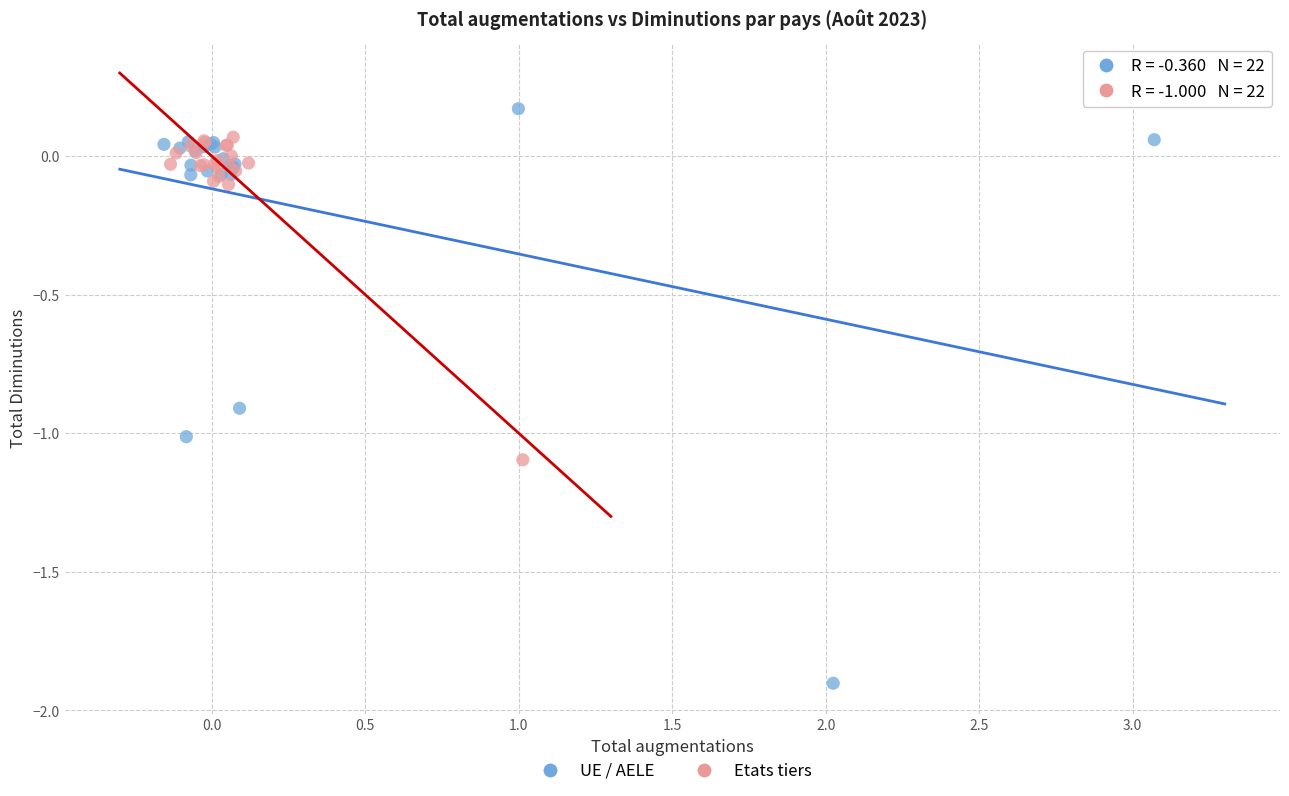

Which series contains the highest Y value?

UE / AELE